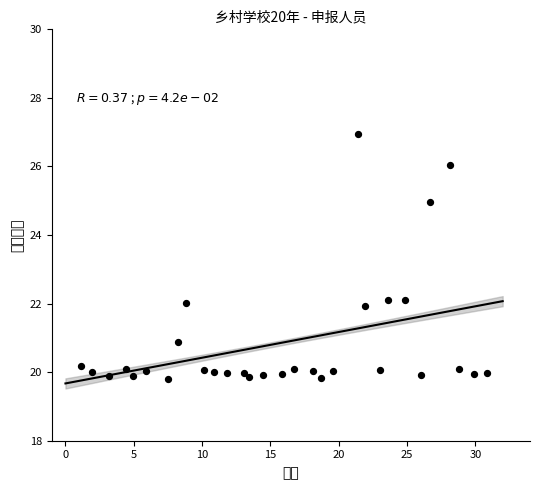

What is the range of X values (max minus min)?

29.7